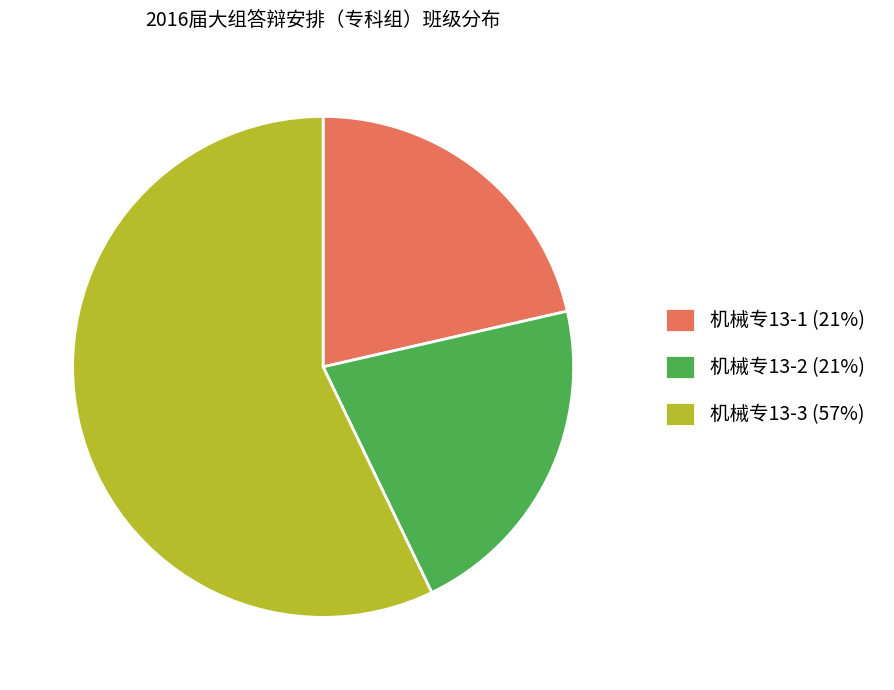

Is it true that 机械专13-2 (21%) is 21% of the pie?

True